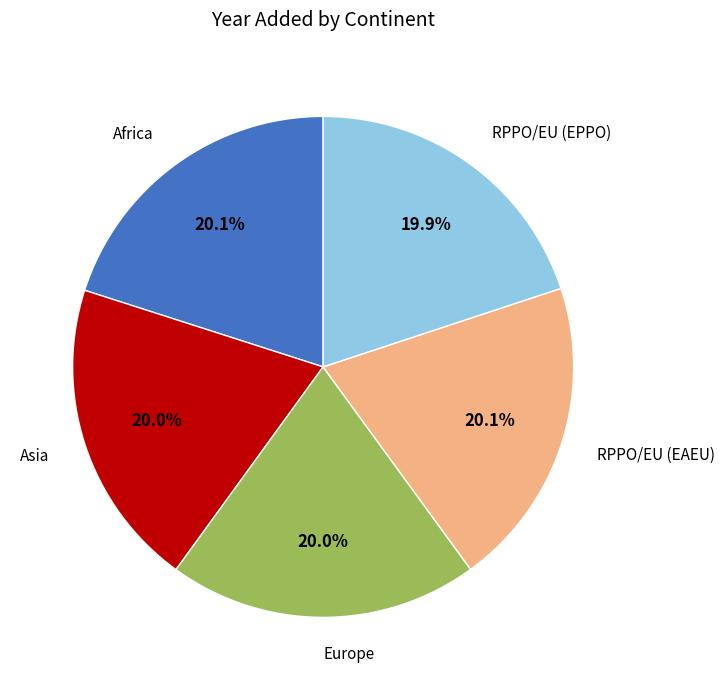

Is there any slice that represents more than half of the pie?

No